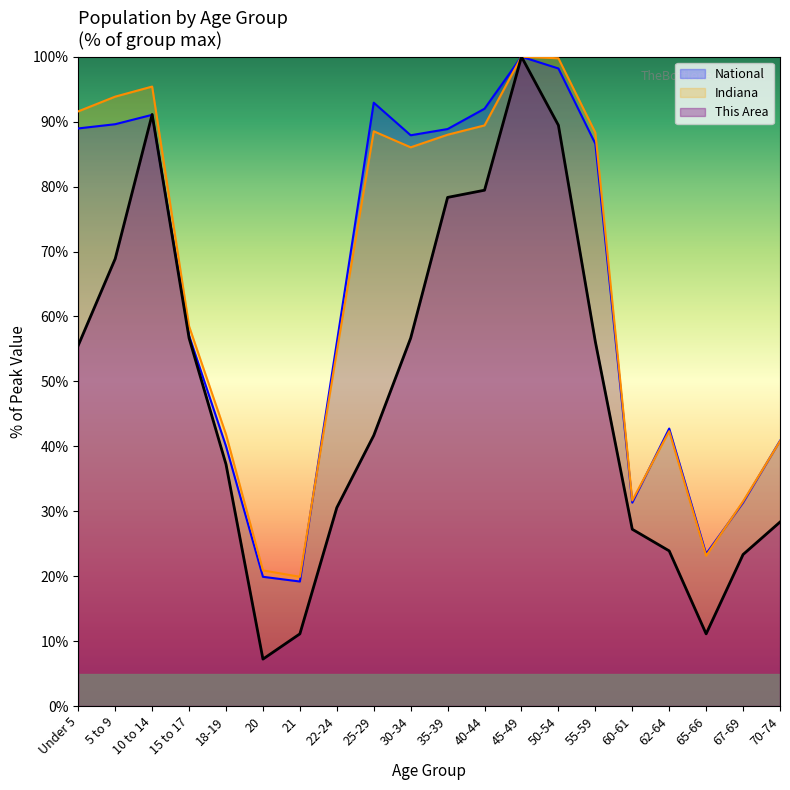

Where is the first local minimum for This Area?

20